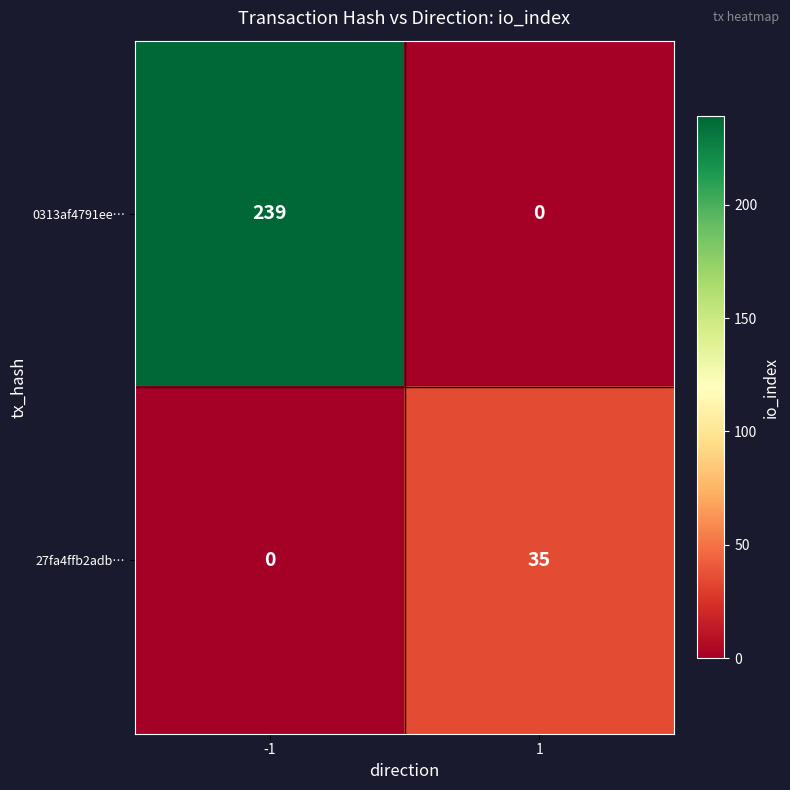

What is the total value across all series at 1?

35